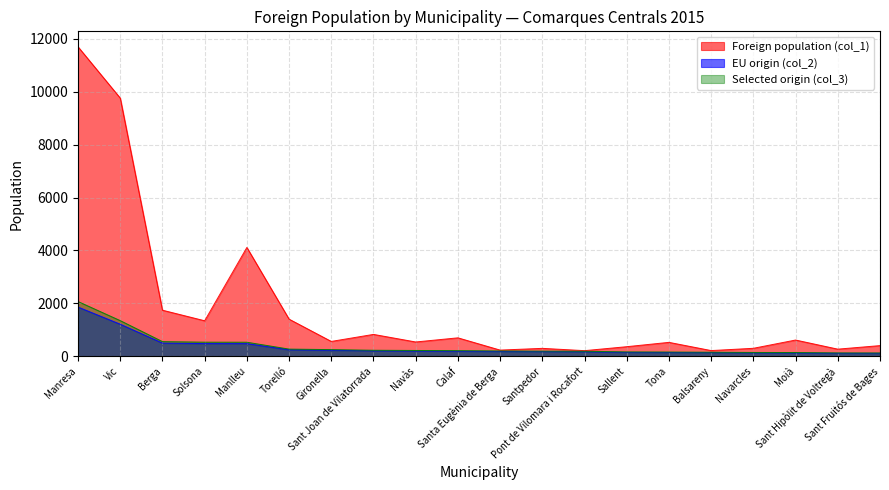

List the series in order of their peak value, highest first.

Foreign population (col_1), Selected origin (col_3), EU origin (col_2)